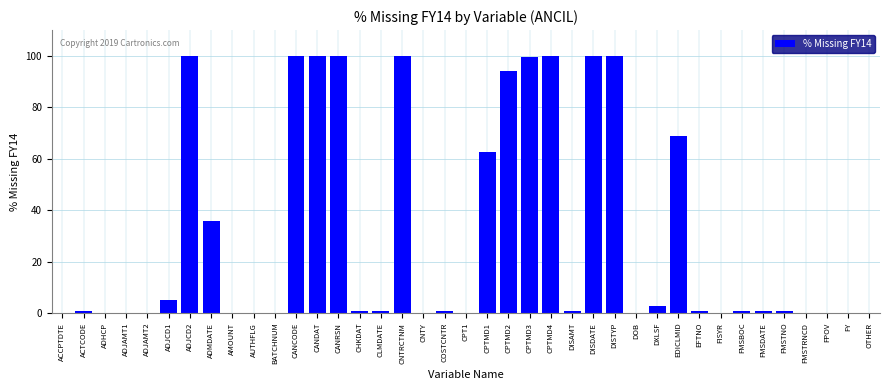

What is the maximum value shown in the chart?

100.0